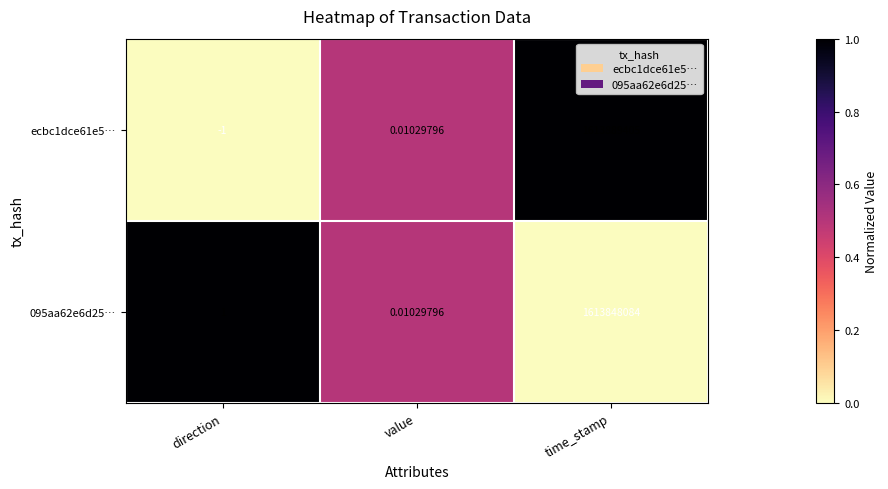

Is the value of ecbc1dce61e5… at direction greater than the value of 095aa62e6d25… at time_stamp?

No